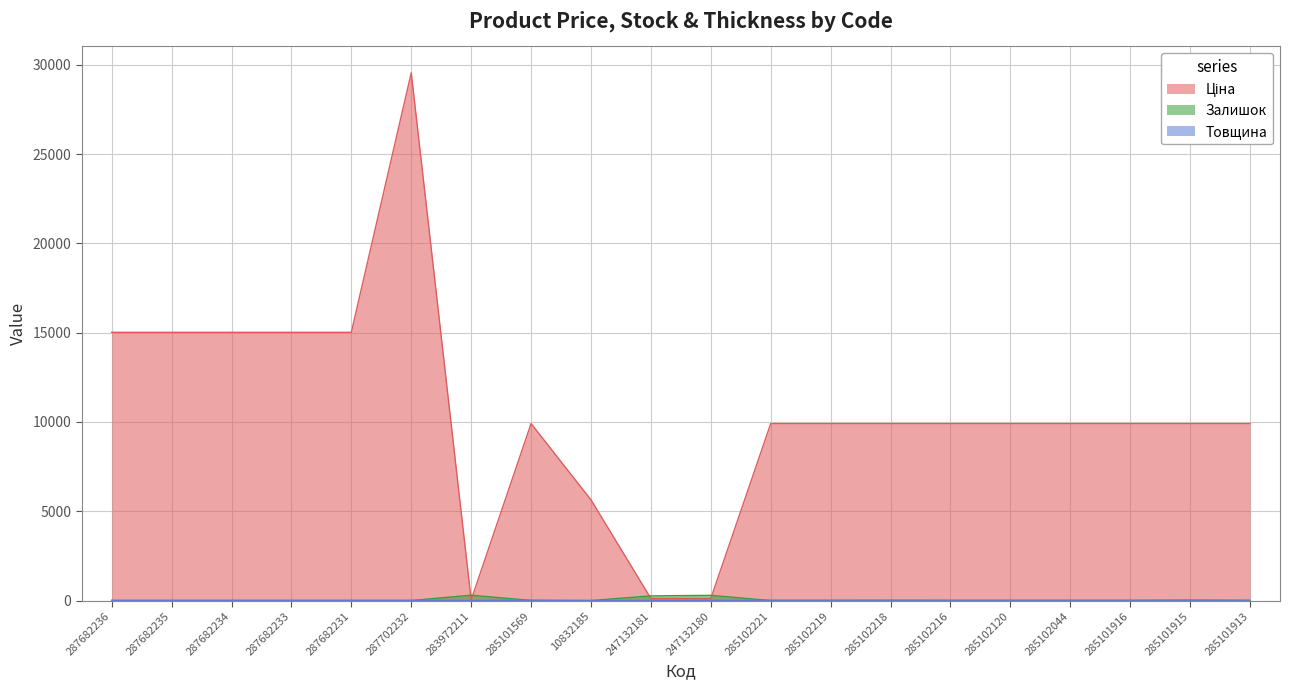

What is the maximum value for Залишок?

299.0